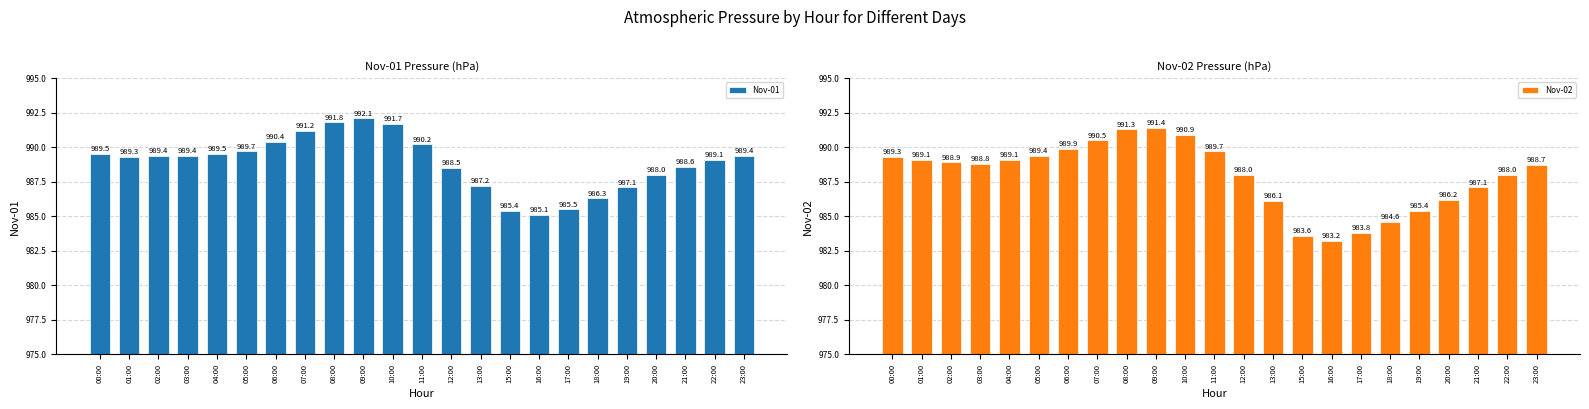

What is the average value of the Nov-02 series?

988.0